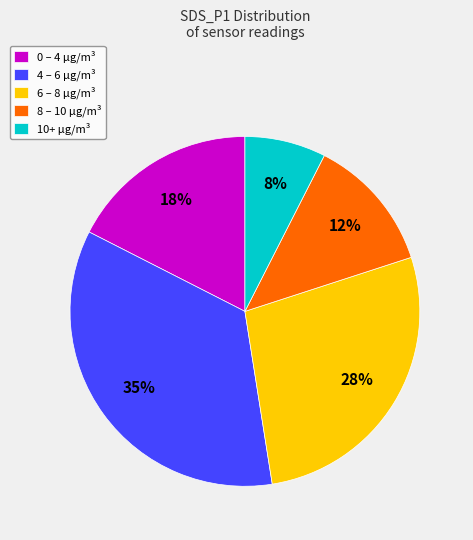

The 4 – 6 µg/m³ slice represents 21% of the pie. True or false?

False